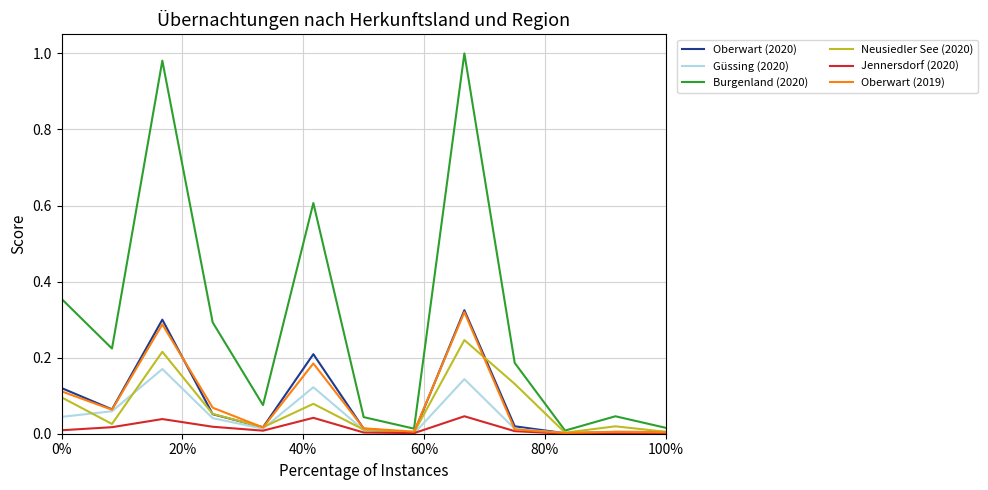

Which series has the largest total across all categories?

Burgenland (2020)